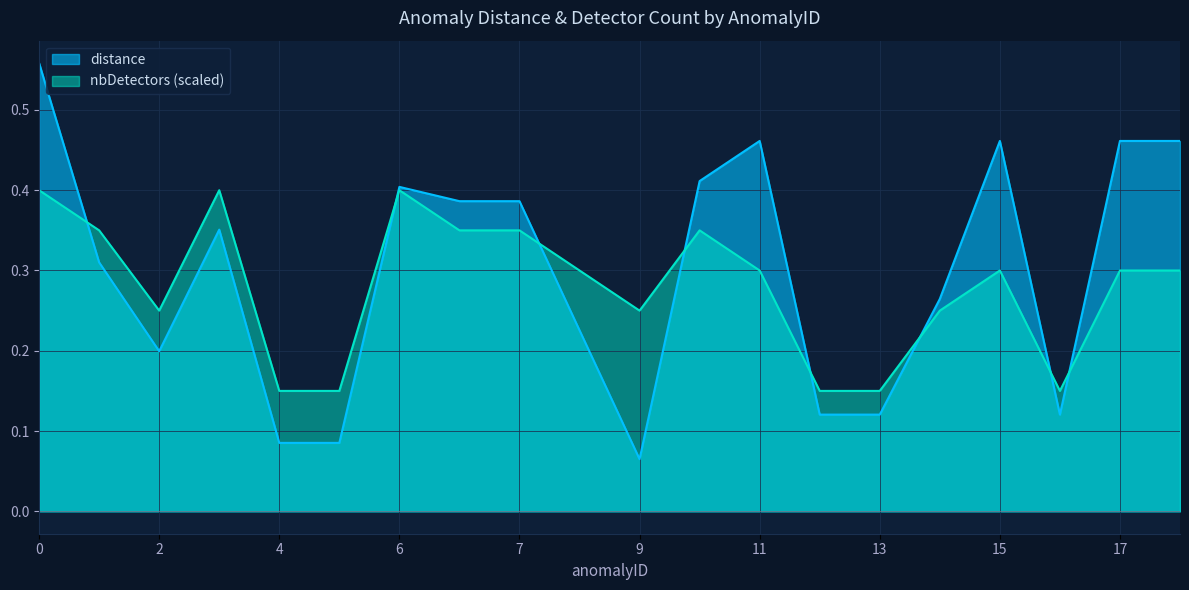

Which series has the widest spread of values?

distance